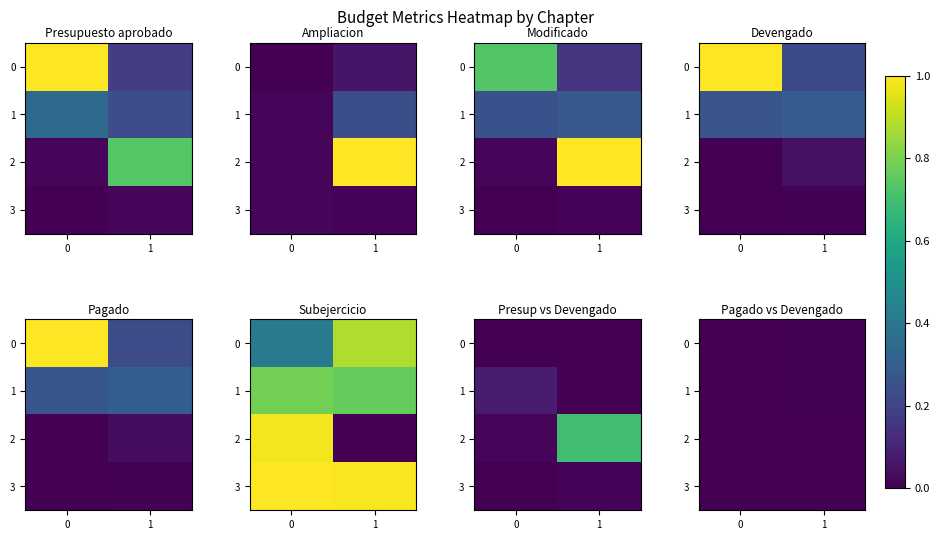

Count the number of data series in this chart.

4